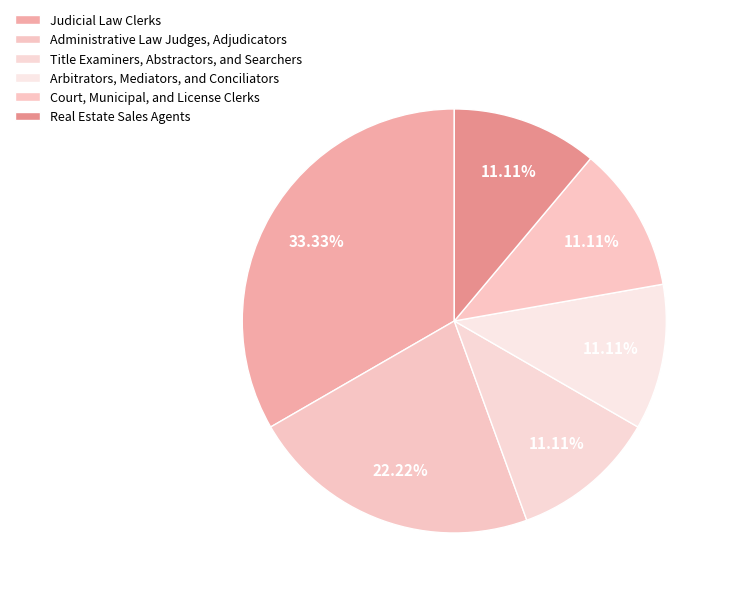

How many slices are in this pie chart?

6